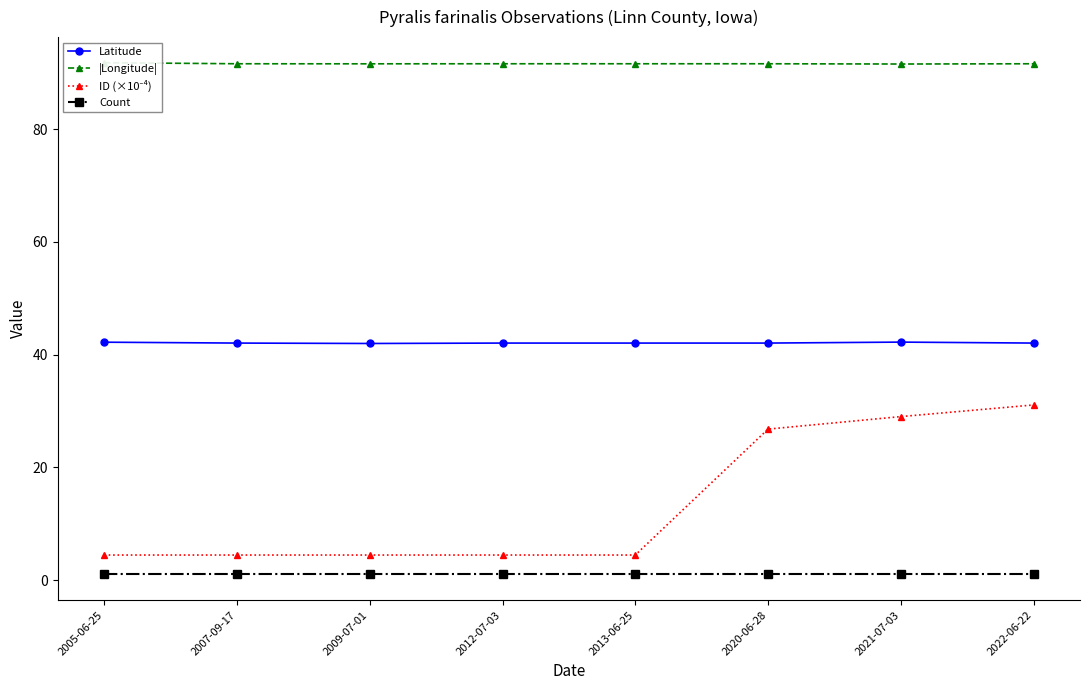

What is the value of the ID (×10⁻⁴) point at the 3rd from the left?

4.4